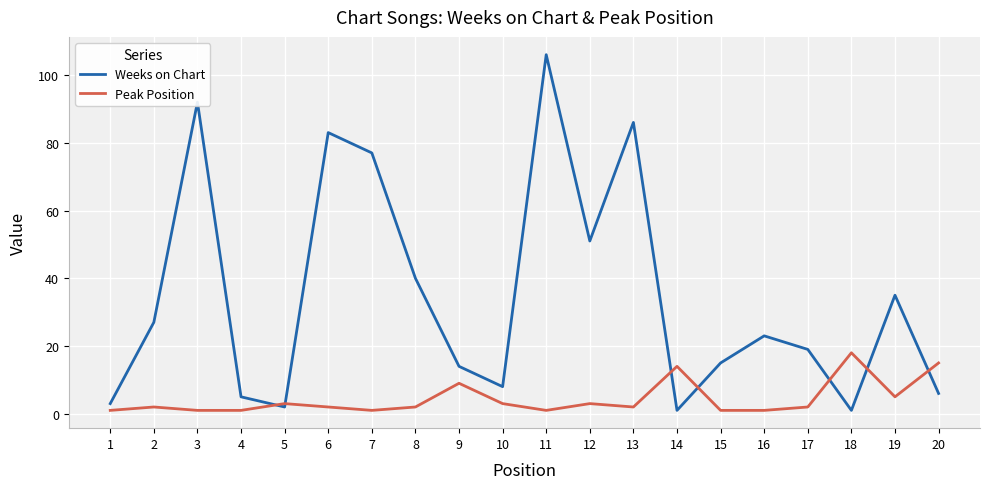

Reading left to right, list all the values displayed in this chart.

Weeks on Chart: 1=3	2=27	3=92	4=5	5=2	6=83	7=77	8=40	9=14	10=8	11=106	12=51	13=86	14=1	15=15	16=23	17=19	18=1	19=35	20=6
Peak Position: 1=1	2=2	3=1	4=1	5=3	6=2	7=1	8=2	9=9	10=3	11=1	12=3	13=2	14=14	15=1	16=1	17=2	18=18	19=5	20=15